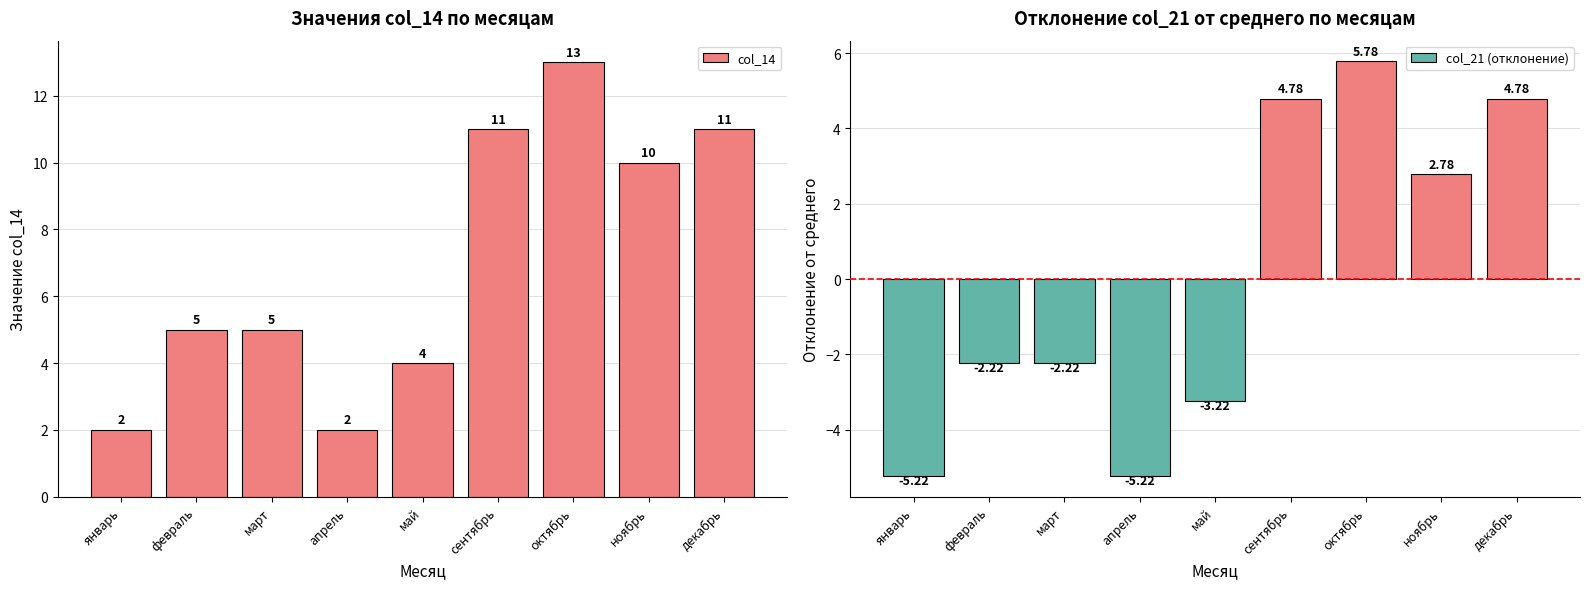

Read the col_14 value at май.

4